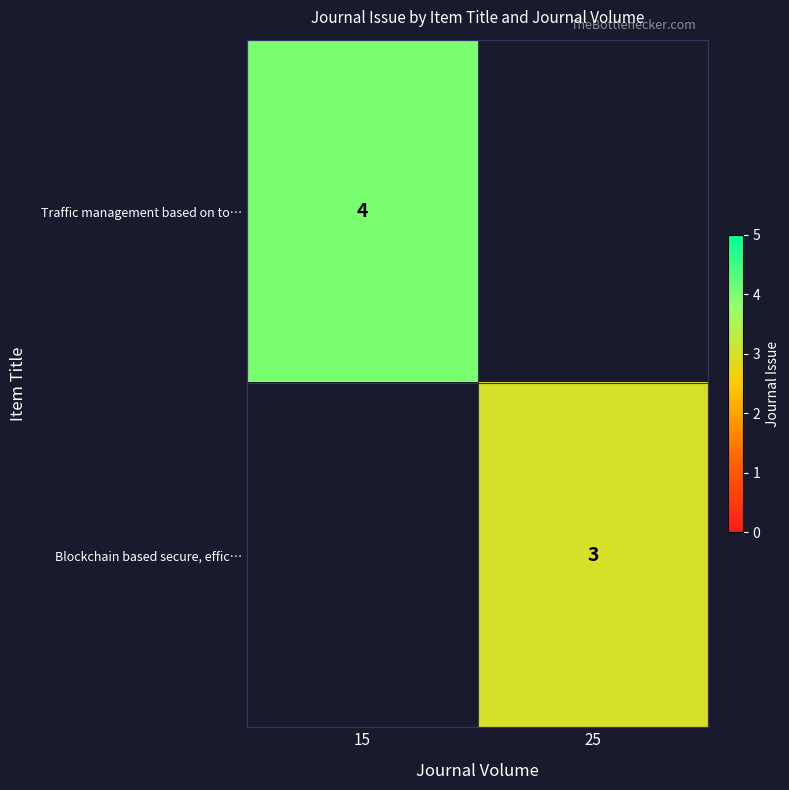

The Traffic management based on to… series shows 6 at 15. True or false?

False